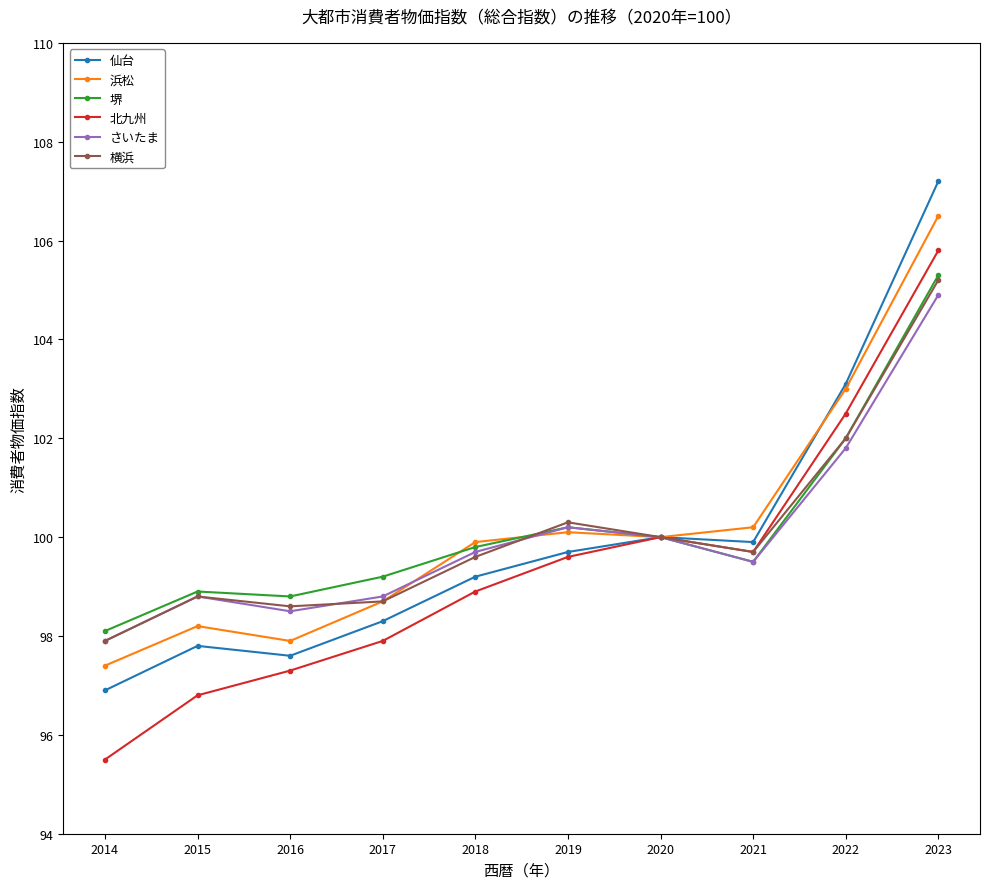

What are all the series names shown in the legend?

仙台, 浜松, 堺, 北九州, さいたま, 横浜